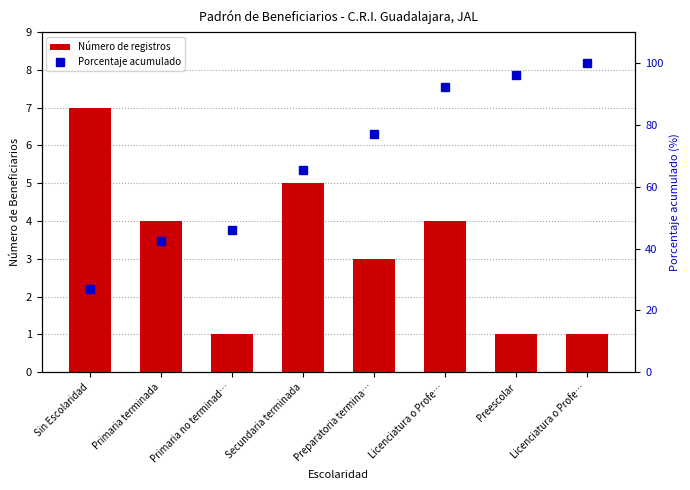

What is the difference between the maximum and minimum values in the Número de registros series?

6.0